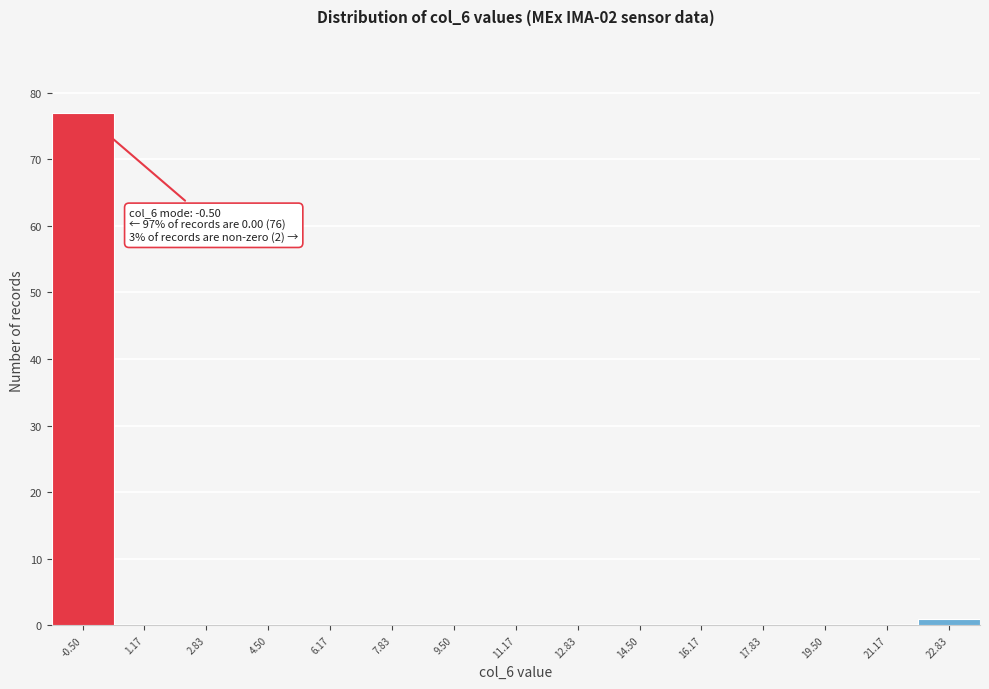

Reading left to right, extract all data points from this chart.

-0.50=77	1.17=0	2.83=0	4.50=0	6.17=0	7.83=0	9.50=0	11.17=0	12.83=0	14.50=0	16.17=0	17.83=0	19.50=0	21.17=0	22.83=1